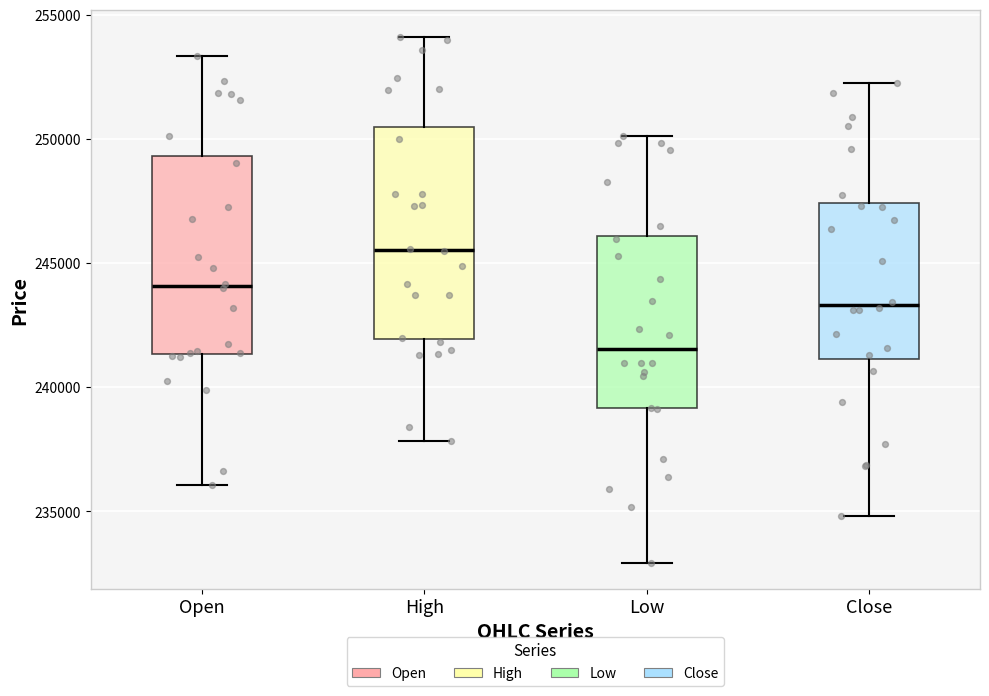

Reading left to right, read every box against the y-axis: the position of its median line, the range the box covers, and the ends of its whiskers. The values are not printed on the chart, so give them approximately, as read against the axis.

Open: median 244000, box 241500 to 249500, whiskers 236000 to 253500
High: median 245500, box 242000 to 250500, whiskers 238000 to 254000
Low: median 241500, box 239000 to 246000, whiskers 233000 to 250000
Close: median 243500, box 241000 to 247500, whiskers 235000 to 252000